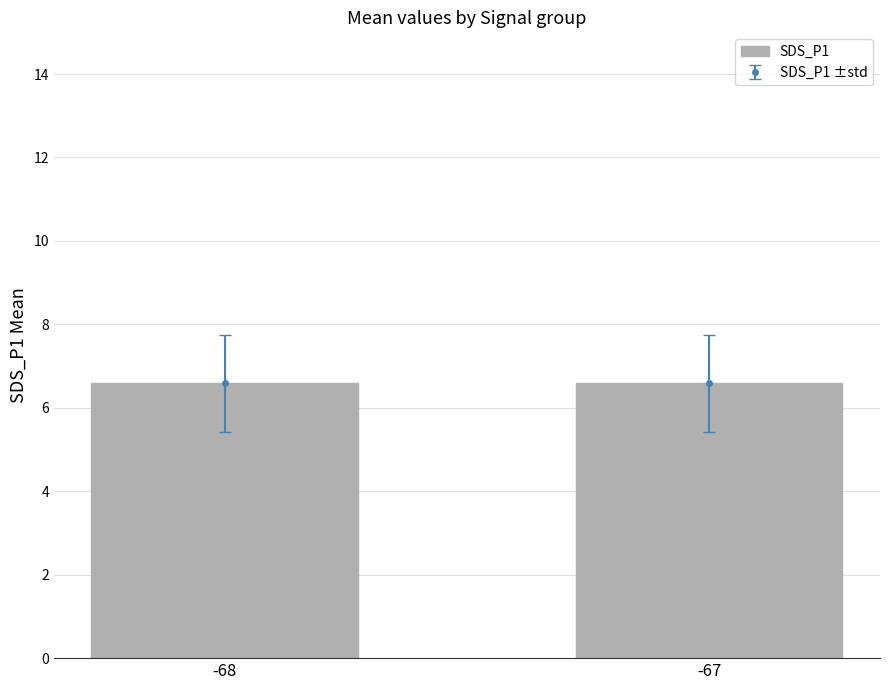

Reading left to right, what are all the values shown in this chart?

6.6	6.6